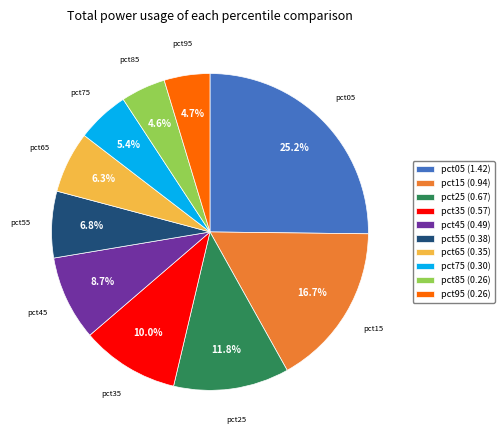

Between pct35 and pct45, which is larger?

pct35